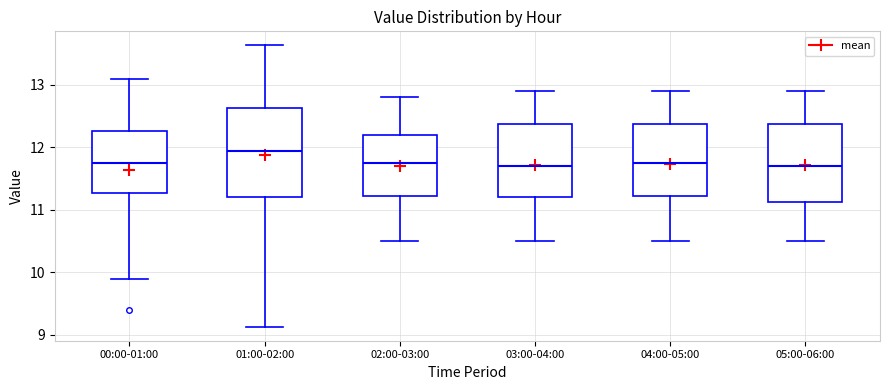

Which box is the tallest, from its lower edge to its upper edge?

01:00-02:00